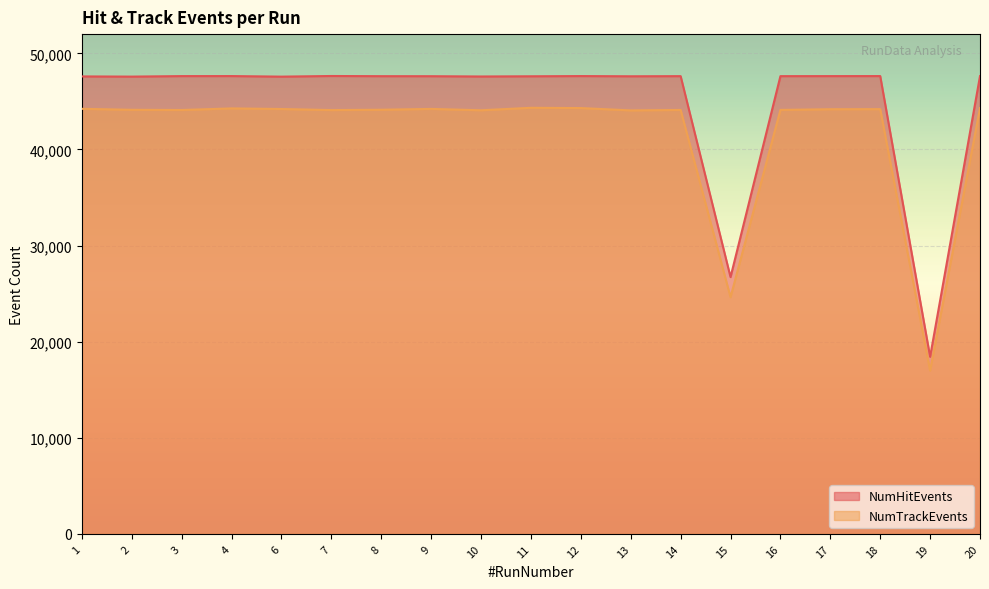

Which category has the lowest value in the NumHitEvents series?

19